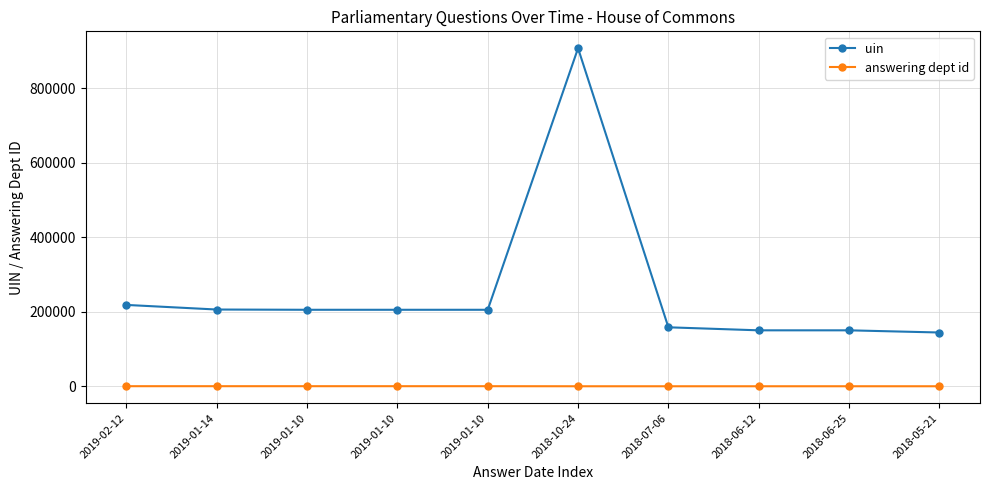

Is this an area chart (filled region under the line)?

No